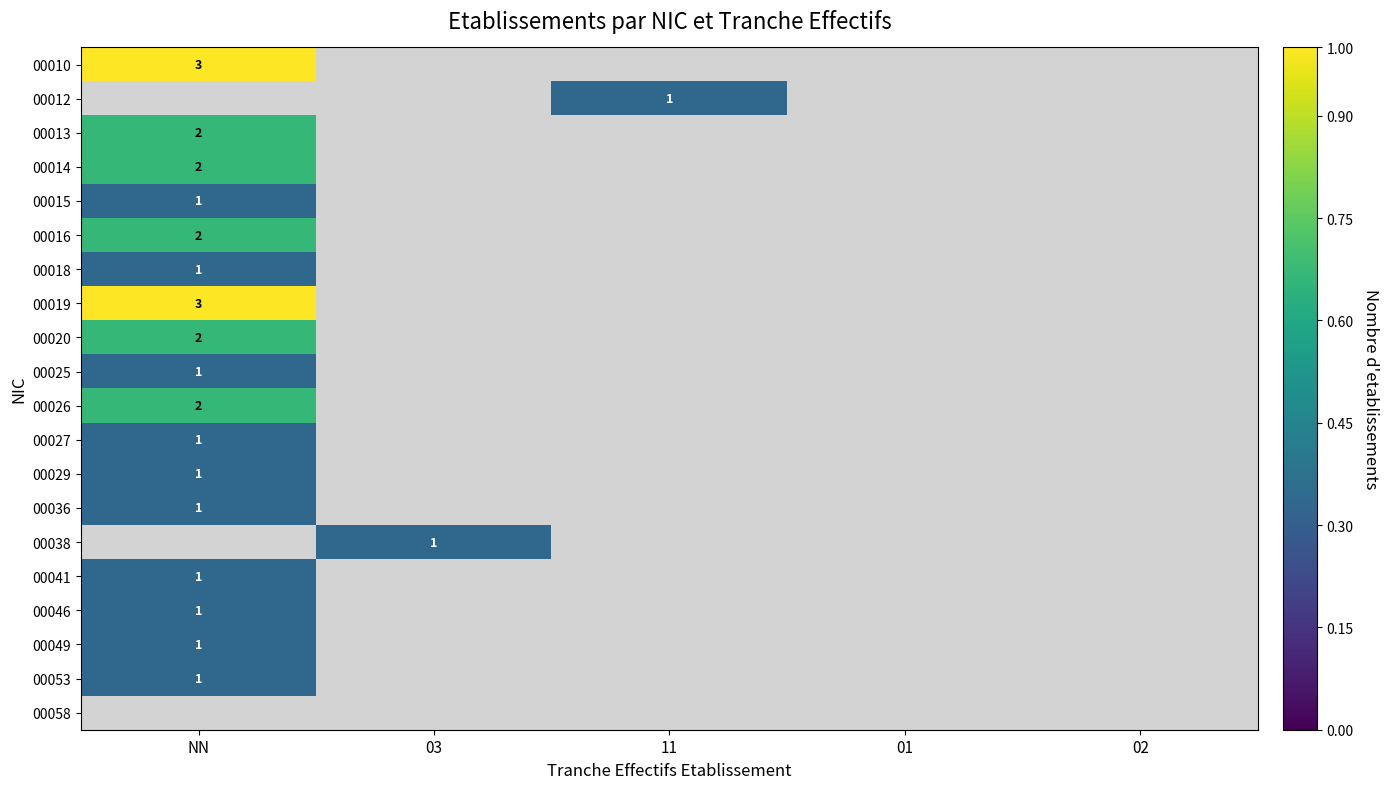

True or false: 00019 has a value of 1 at NN.

False